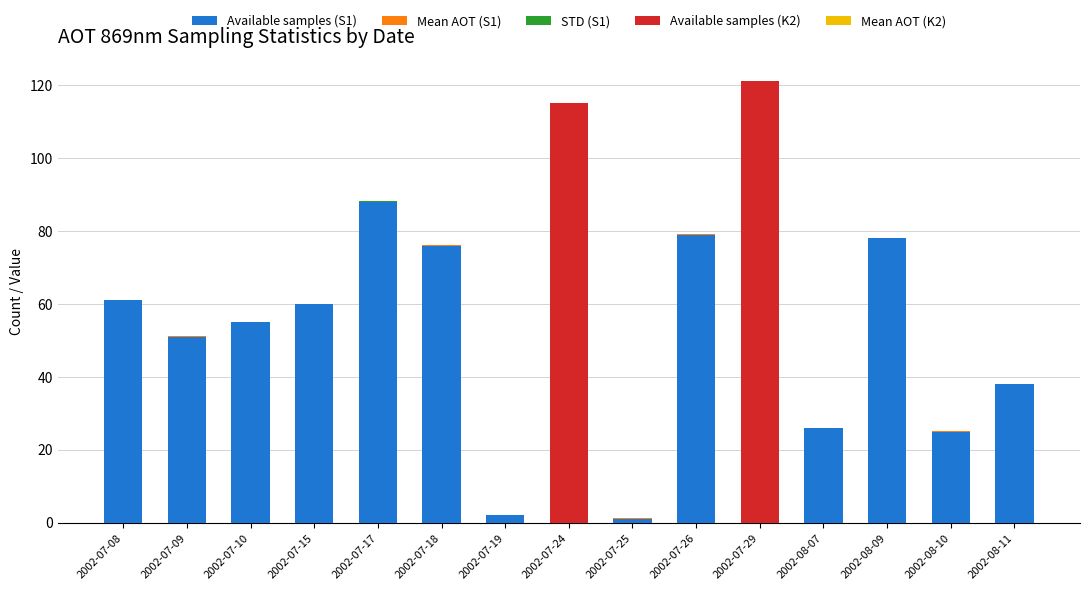

At which label does Available samples (S1) reach its peak?

2002-07-17